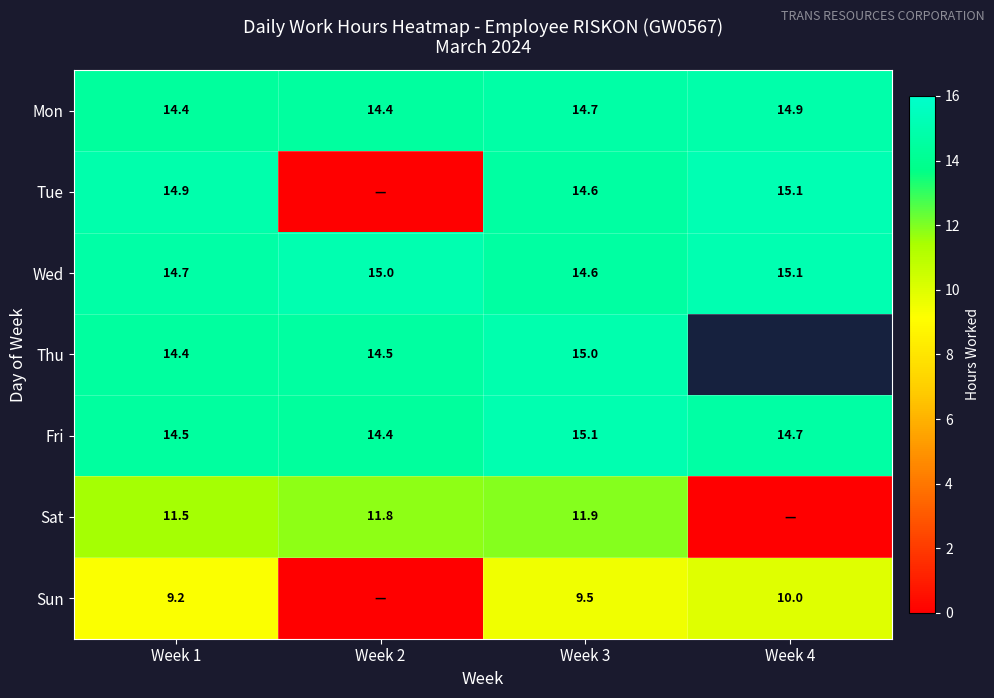

True or false: Sun has a value of 3.1 at Week 1.

False